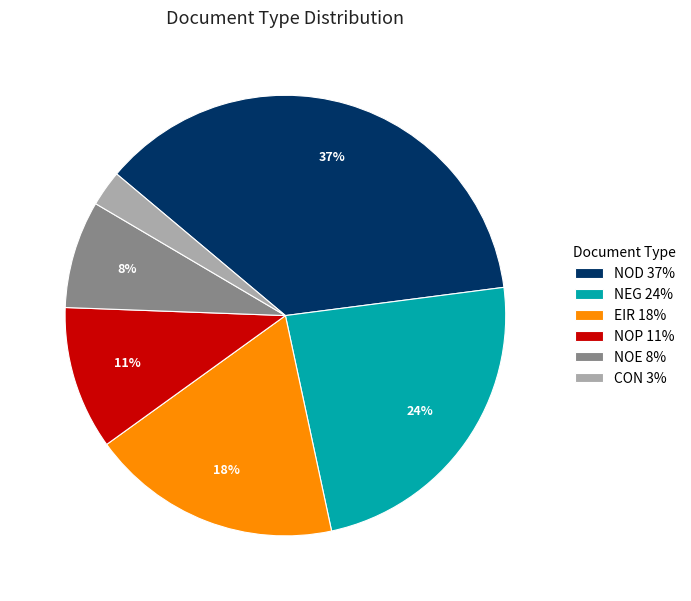

Combined, do NEG 24% and EIR 18% account for over 50%?

No